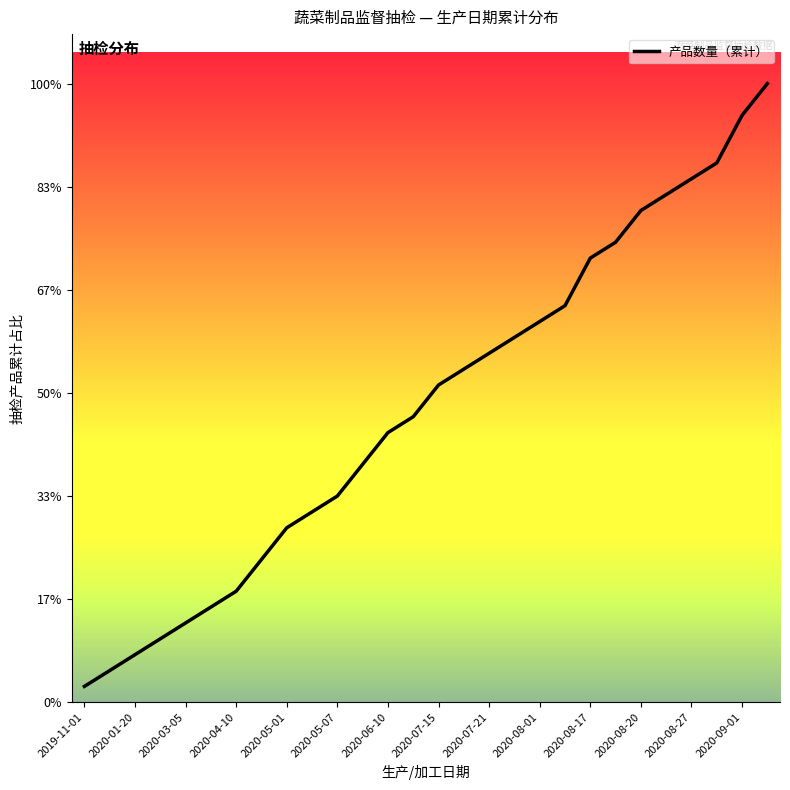

Is this an area chart (filled region under the line)?

No